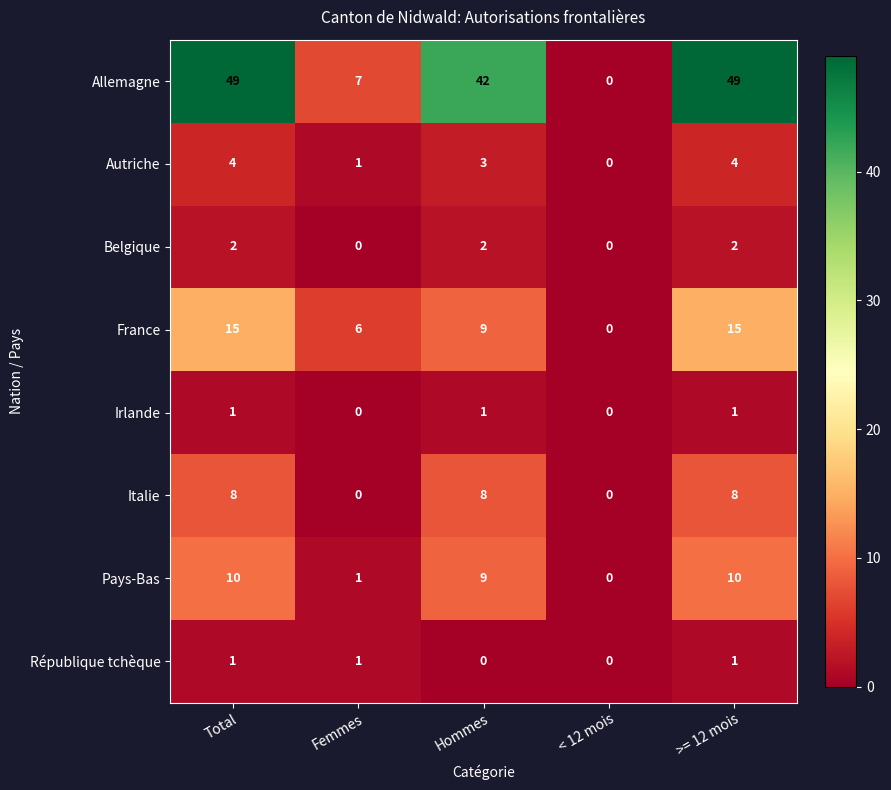

Is the value of Italie at Hommes greater than the value of République tchèque at >= 12 mois?

Yes